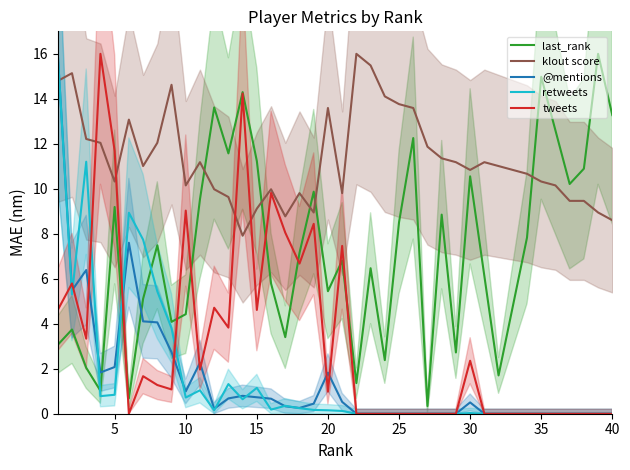

What is the highest value of the klout score series?

16.0